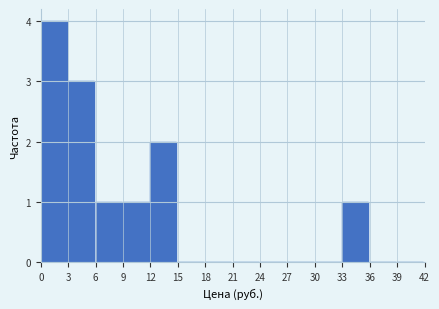

Reading left to right, transcribe this chart: for each bar, give the range it covers on the x-axis and its height. The values are not printed on the chart, so give them approximately, as read against the axis.

0 to 3: 4
3 to 6: 3
6 to 9: 1
9 to 12: 1
12 to 15: 2
15 to 18: 0
18 to 21: 0
21 to 24: 0
24 to 27: 0
27 to 30: 0
30 to 33: 0
33 to 36: 1
36 to 39: 0
39 to 42: 0